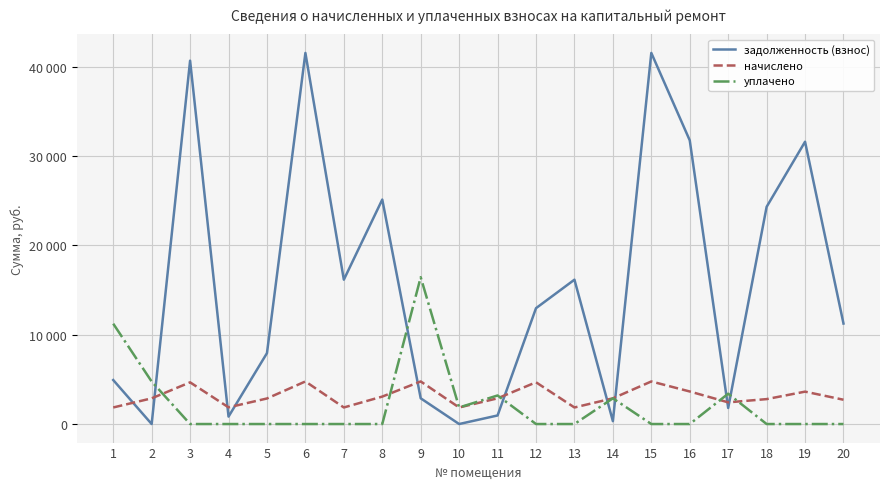

Which series has the largest range (max minus min)?

задолженность (взнос)